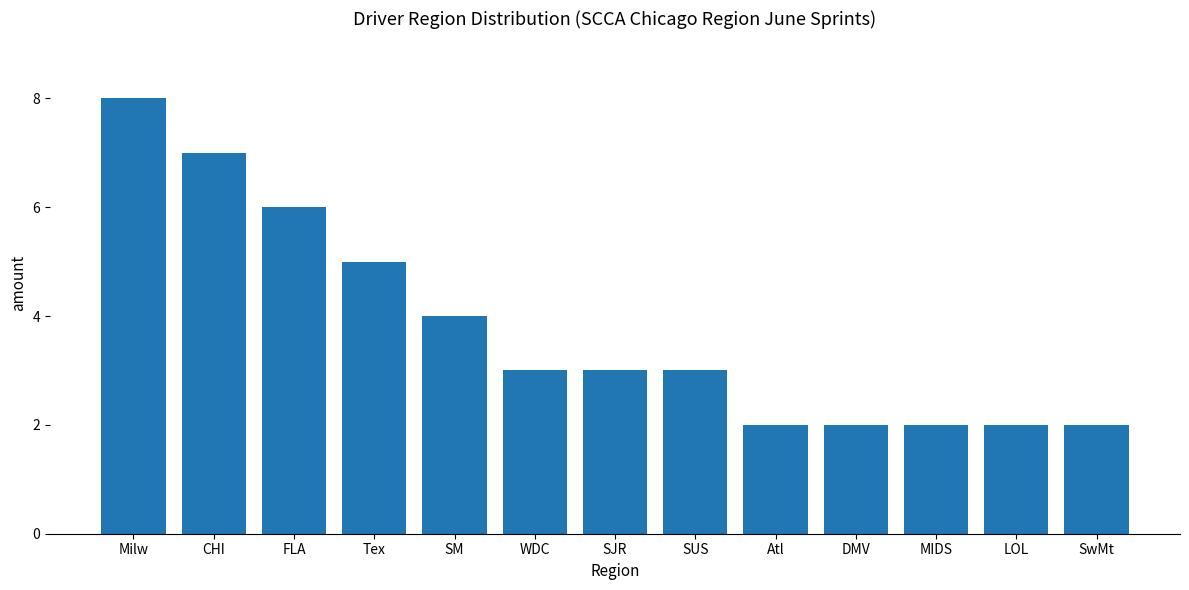

How many bars are there in total?

13